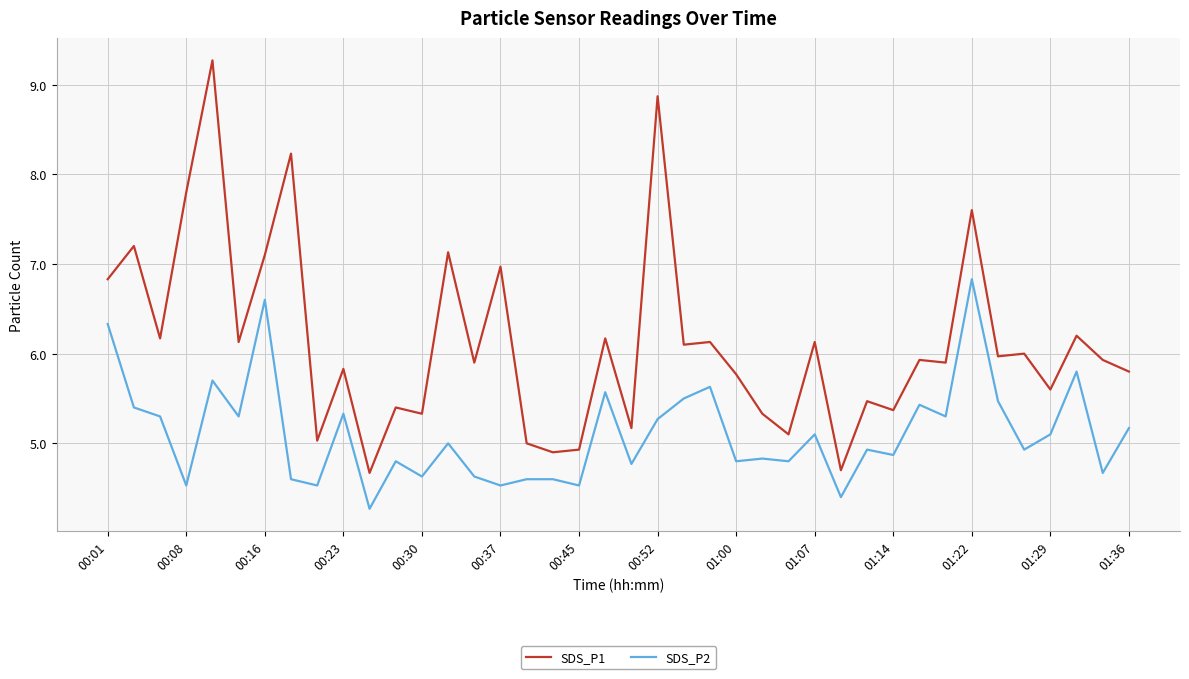

How many lines are shown in the chart?

2